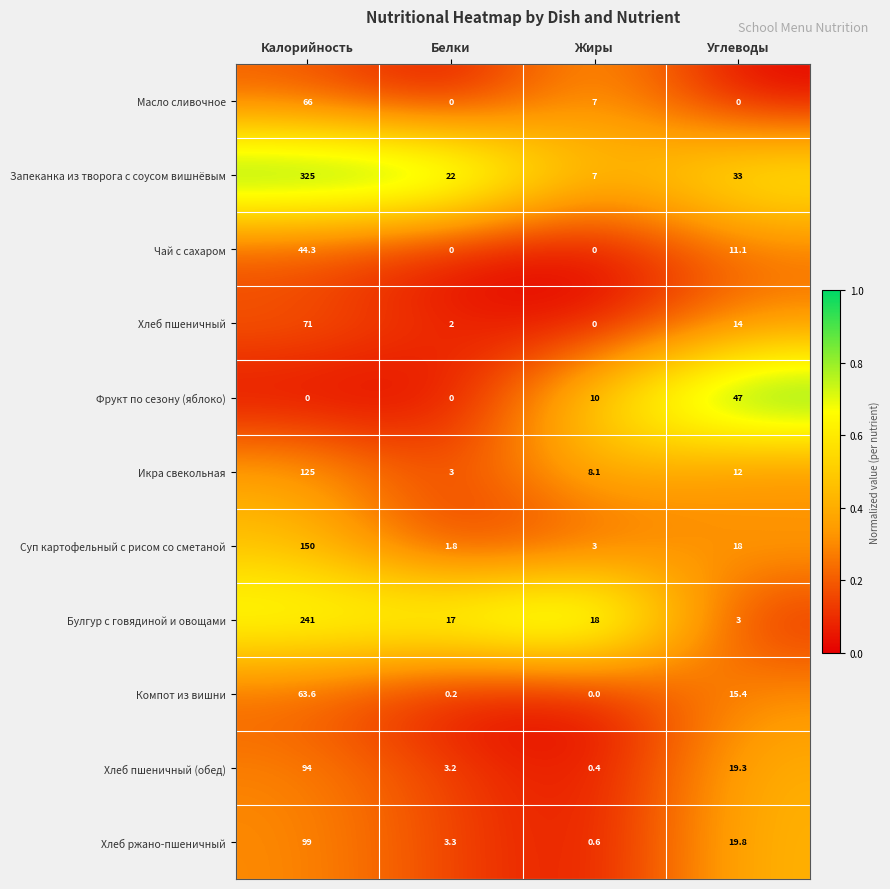

What is the difference between the maximum and minimum values in the Хлеб пшеничный (обед) series?

93.6